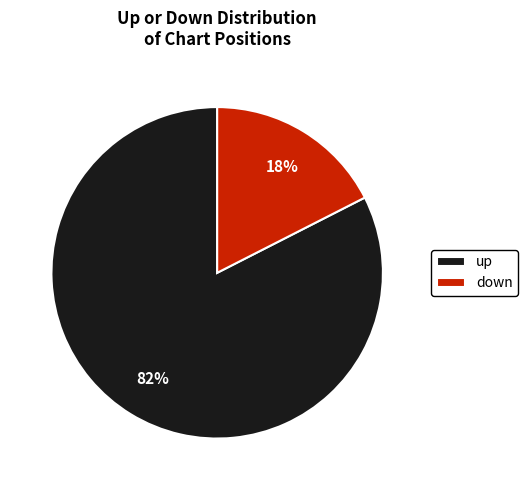

Is up the majority of the pie?

Yes